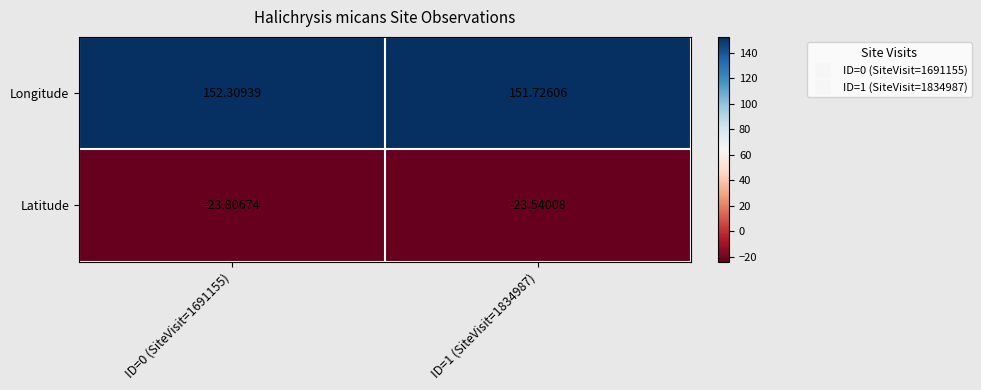

Which series has the largest range (max minus min)?

Longitude